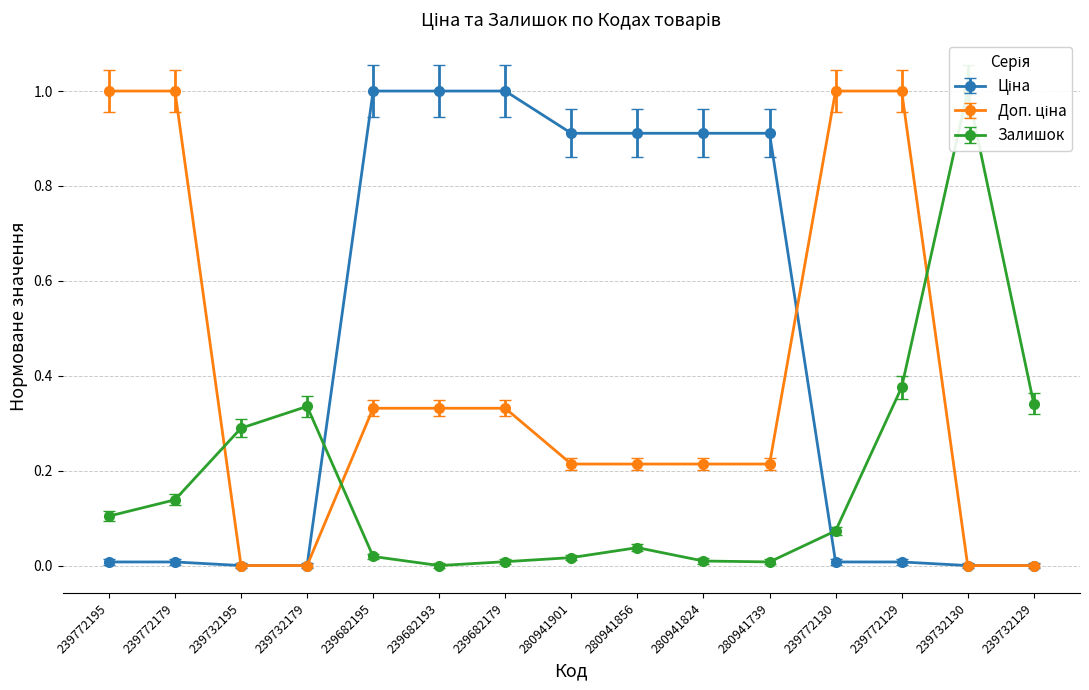

The value of Доп. ціна at 280941739 is 0.4. True or false?

False